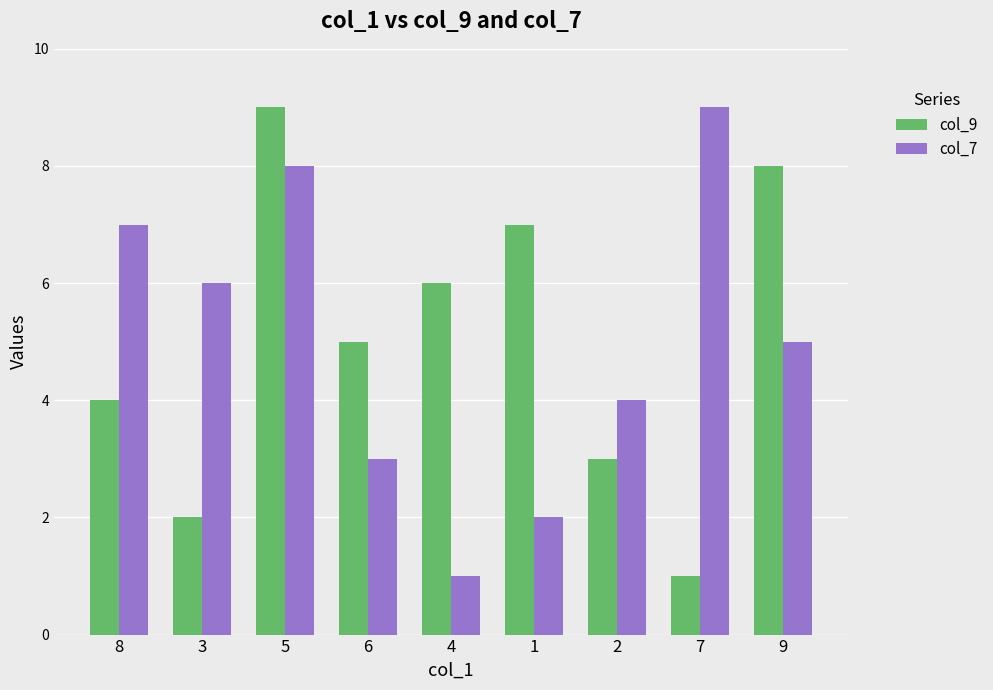

What is the label of the 5th bar from the right?

4